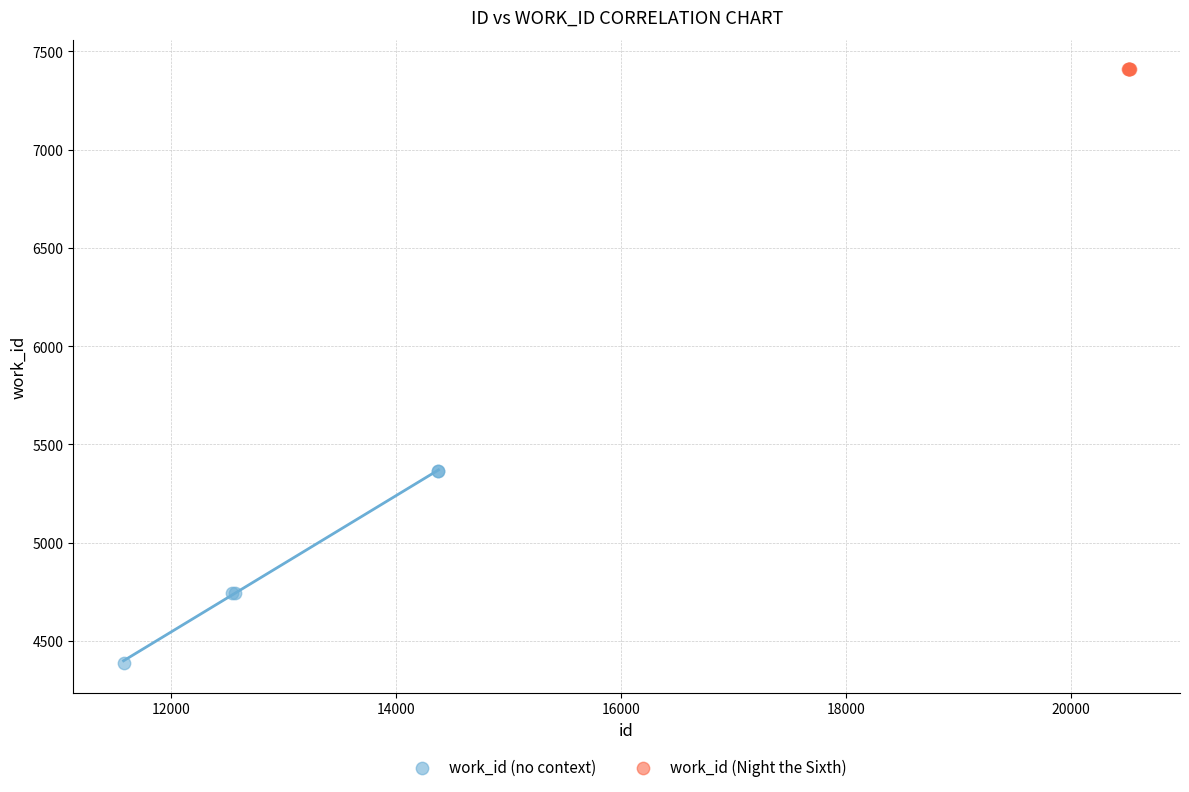

Which series contains the highest Y value?

work_id (Night the Sixth)